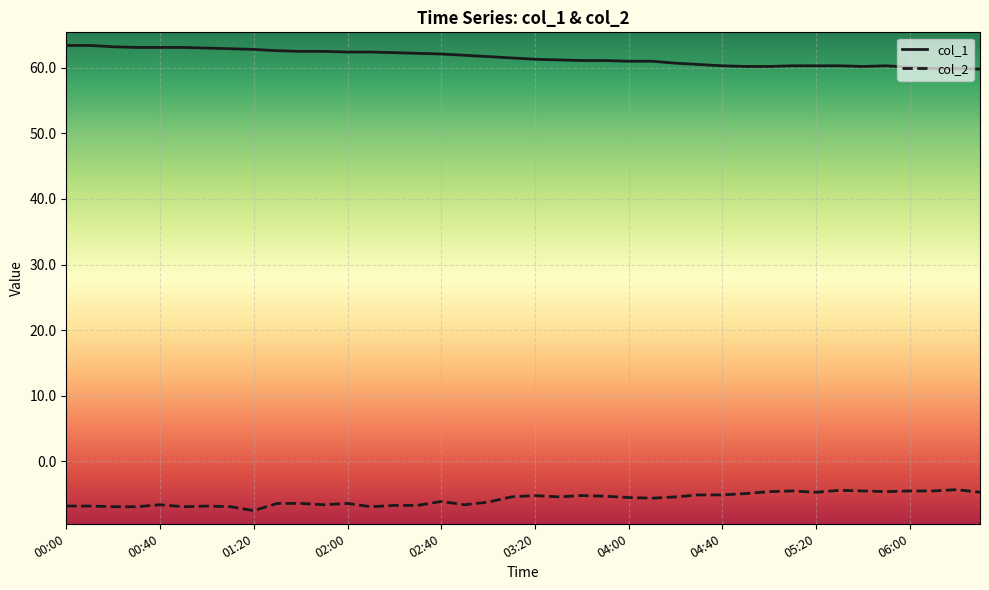

True or false: col_2 and col_1 intersect in this chart.

False